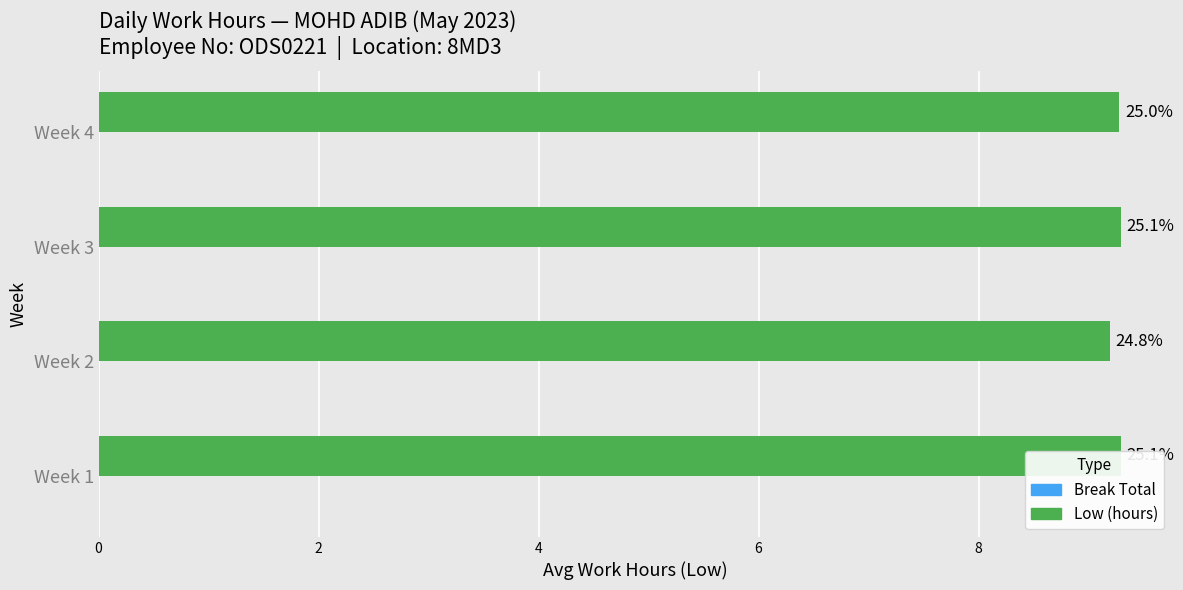

How many groups of bars are there?

4